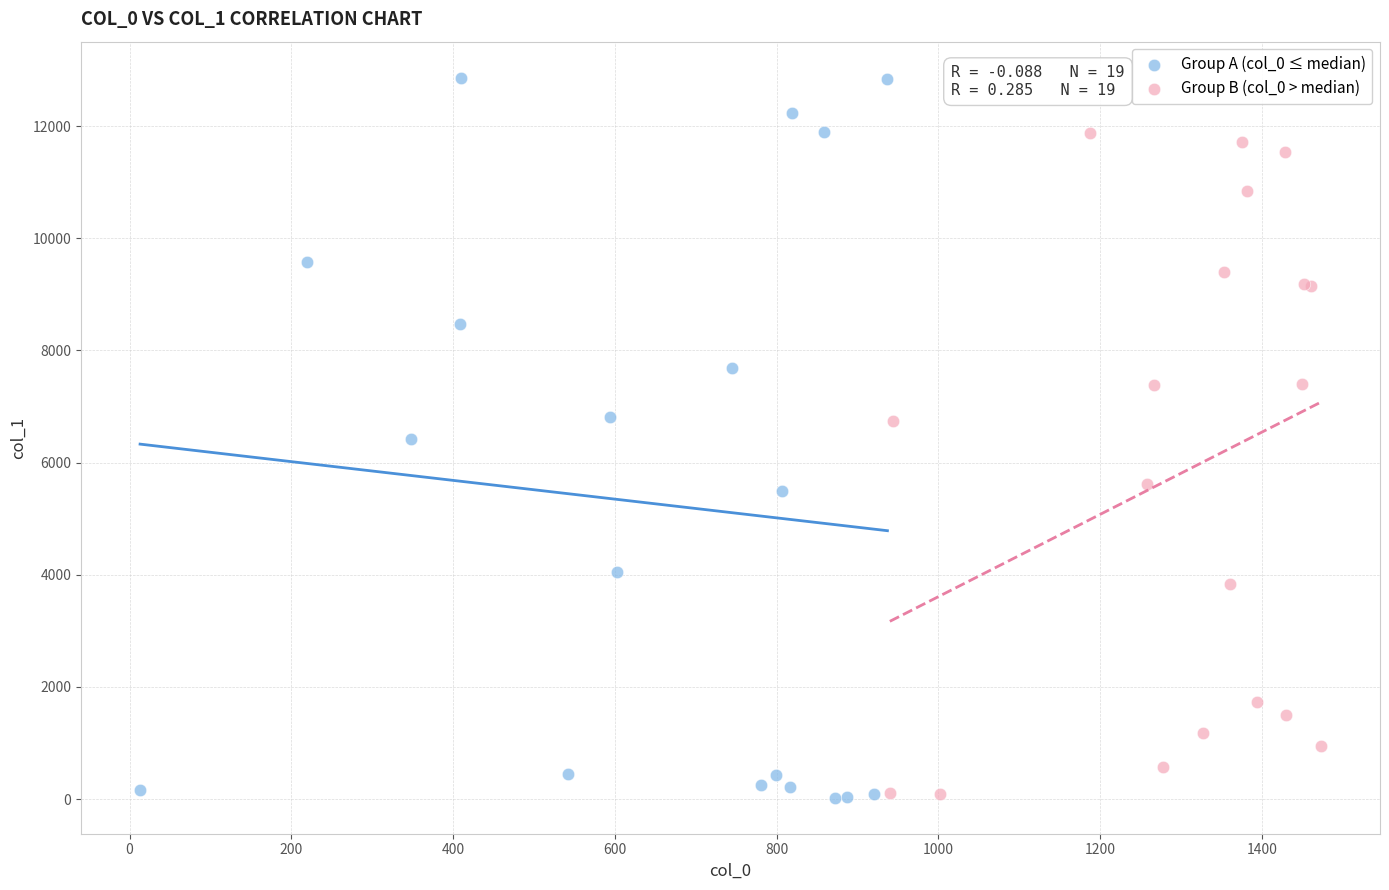

Which series contains the highest Y value?

Group A (col_0 ≤ median)